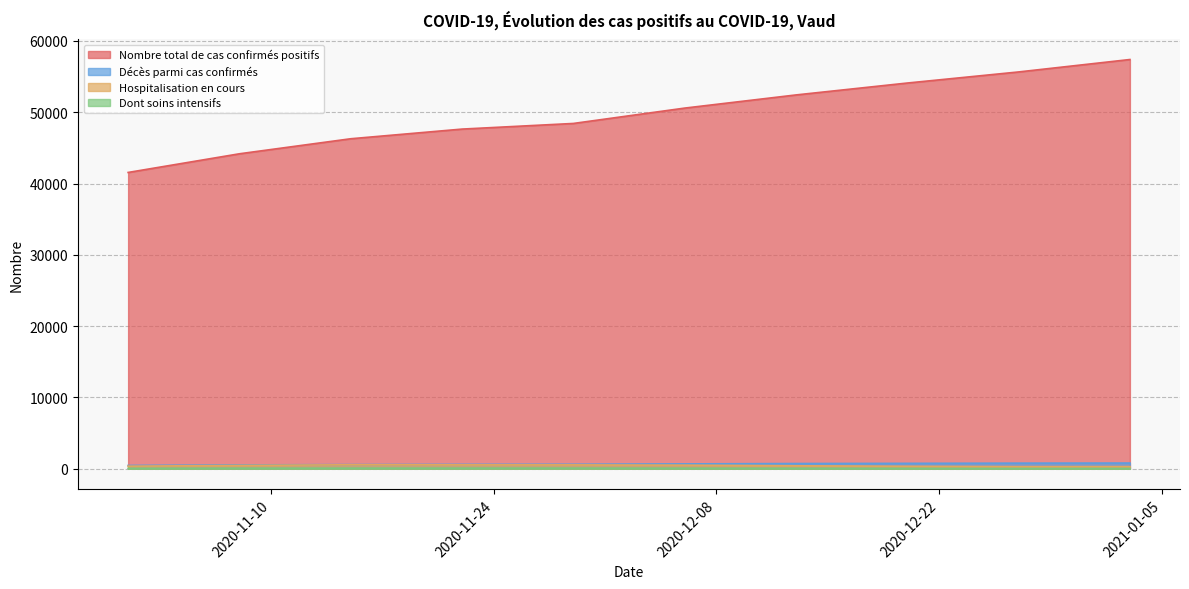

What is the minimum value for Hospitalisation en cours?

300